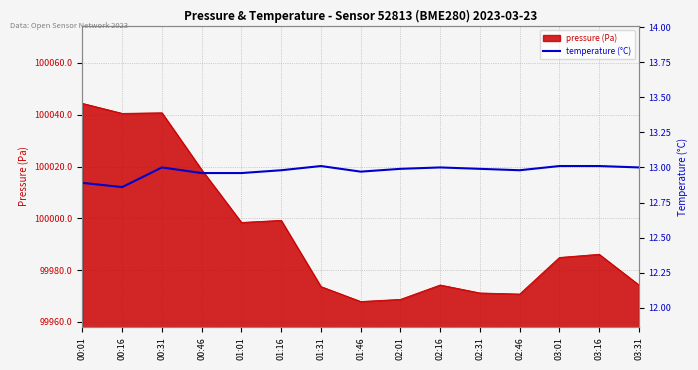

Between 01:01 and 00:31, which is larger?

00:31